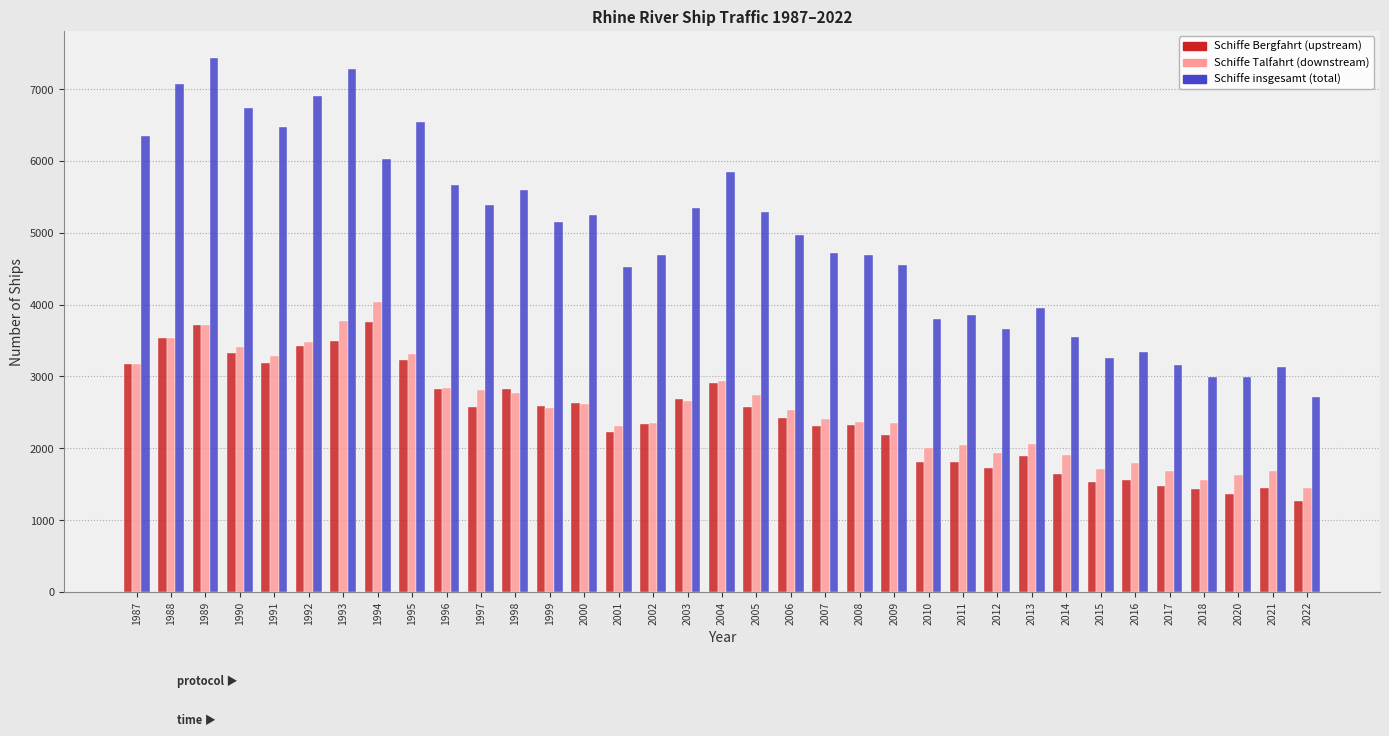

What is the maximum value shown in the chart?

7439